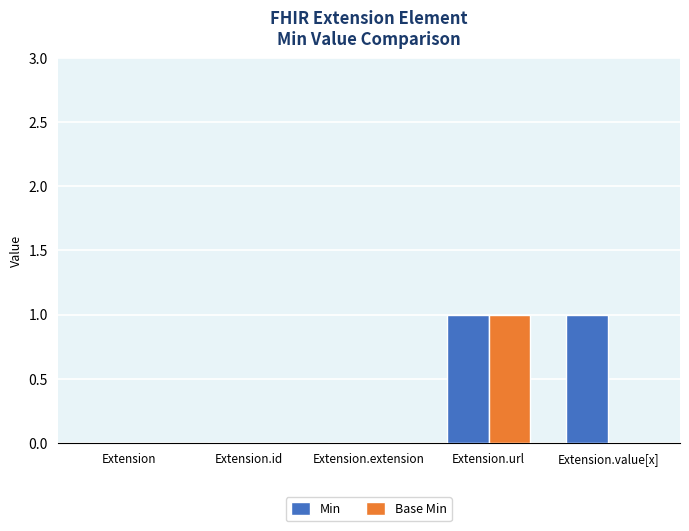

How many groups of bars are there?

5